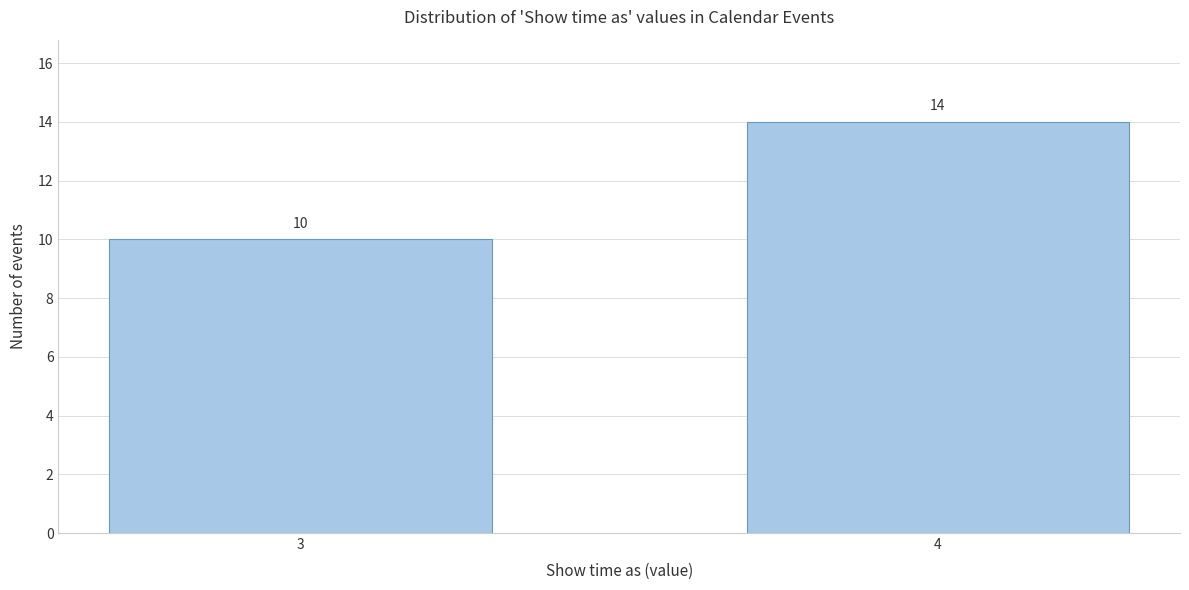

Reading left to right, what are all the values shown in this chart?

10	14